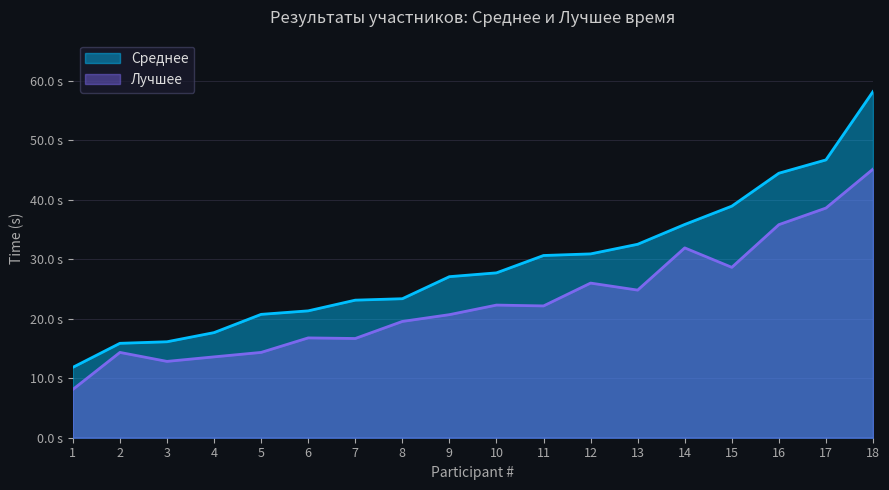

What is the sum of all Среднее values?

523.3